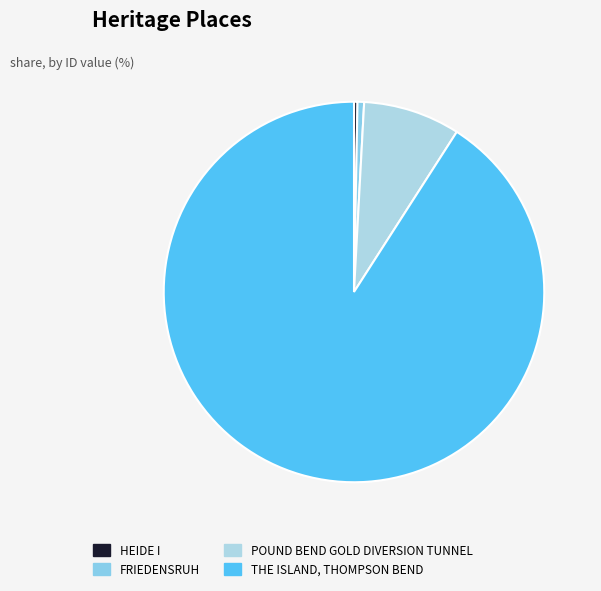

What is the change in value from HEIDE I to POUND BEND GOLD DIVERSION TUNNEL?

+4806